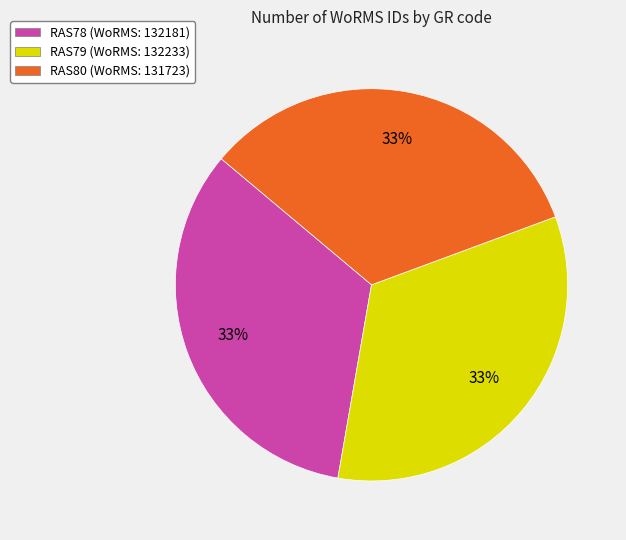

Is it true that RAS80 (WoRMS: 131723) is 33% of the pie?

True